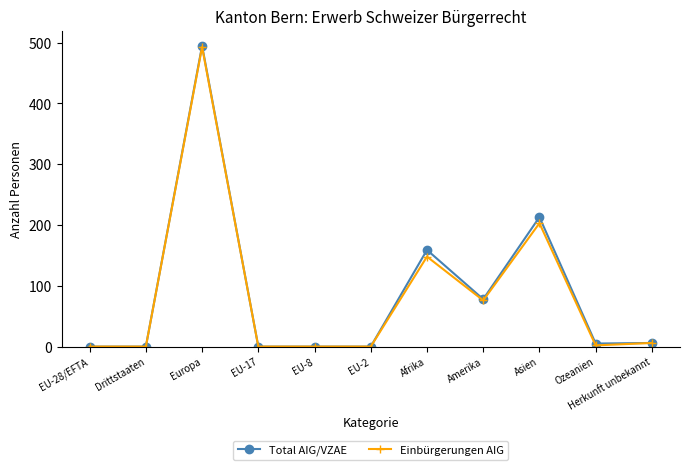

What is the label of the 10th point from the right?

Drittstaaten